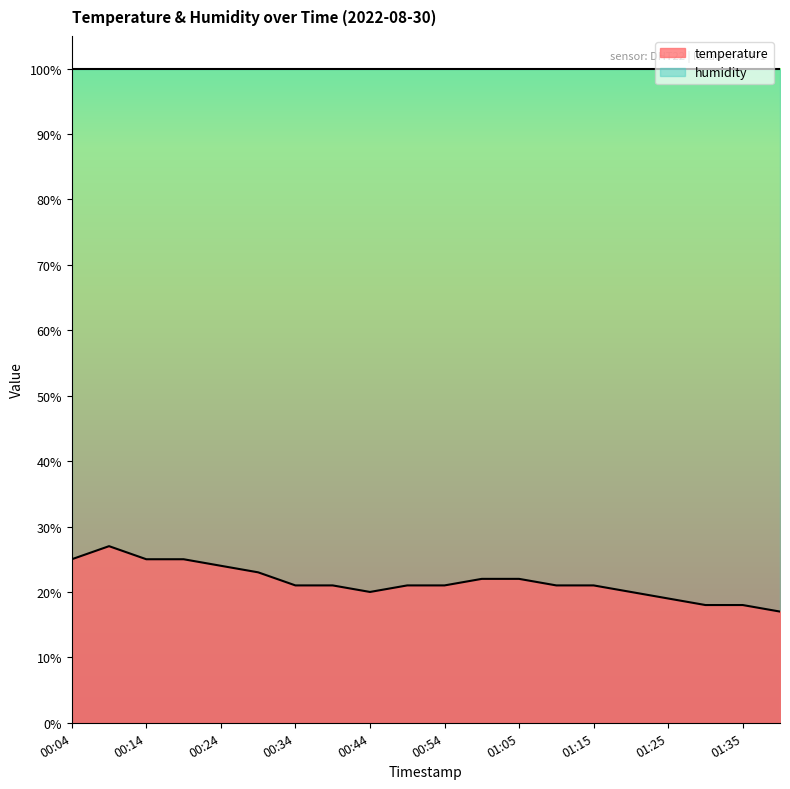

Reading right to left, list all the values displayed in this chart.

01:40=17.0	01:35=18.0	01:30=18.0	01:25=19.0	01:20=20.0	01:15=21.0	01:10=21.0	01:05=22.0	01:00=22.0	00:54=21.0	00:49=21.0	00:44=20.0	00:39=21.0	00:34=21.0	00:29=23.0	00:24=24.0	00:19=25.0	00:14=25.0	00:09=27.0	00:04=25.0